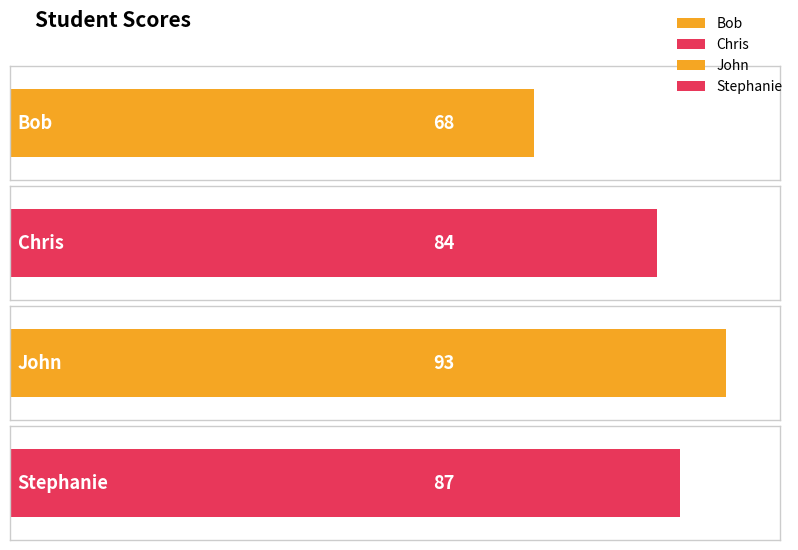

Reading left to right, transcribe all the data shown in this chart.

Bob=68	Chris=84	John=93	Stephanie=87